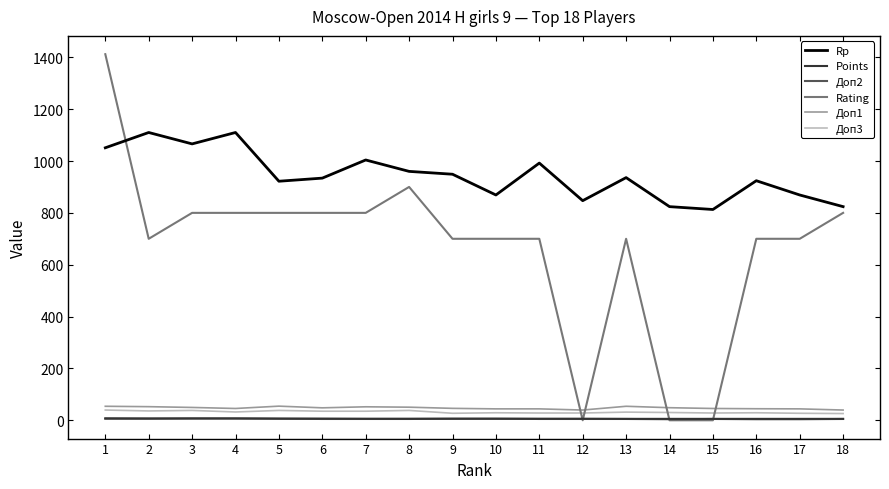

Which series has the largest range (max minus min)?

Rating